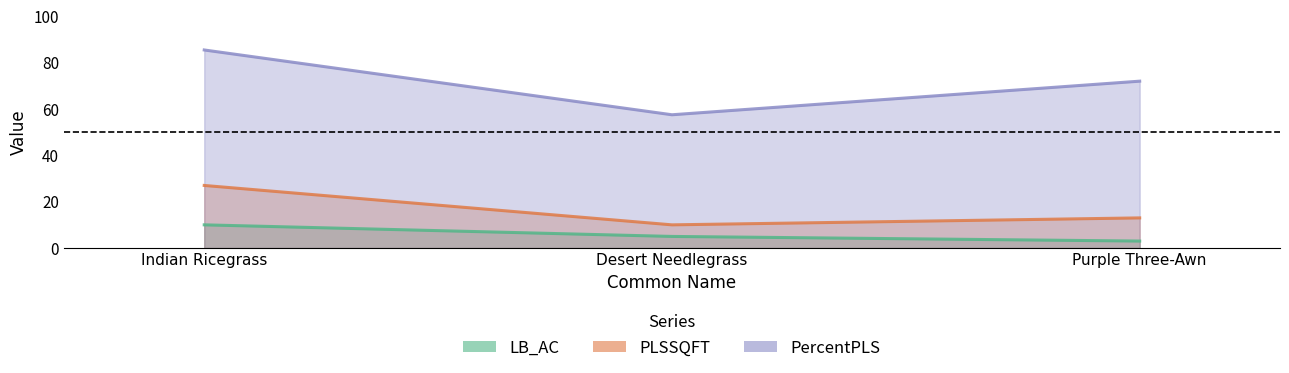

The value of PercentPLS at Indian Ricegrass is 85.5. True or false?

True